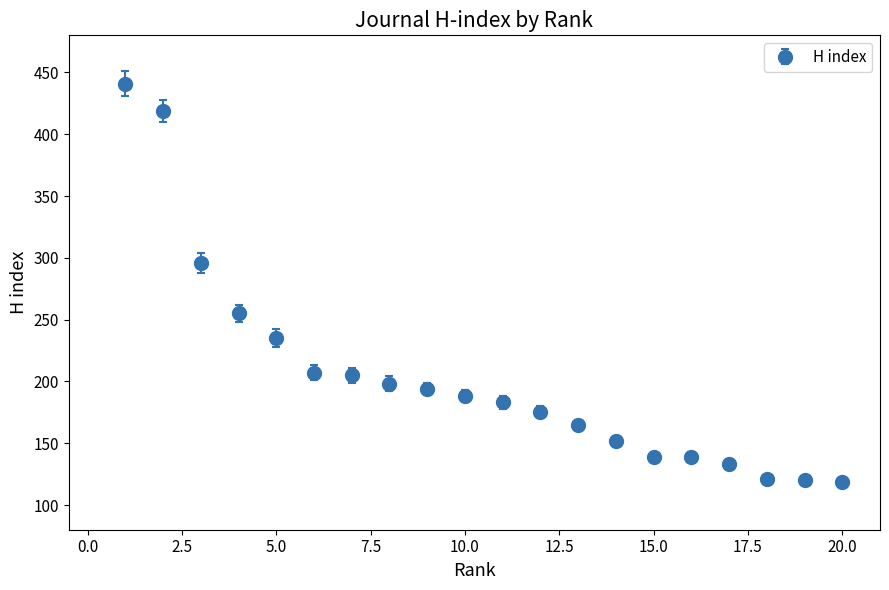

What is the difference between the second highest and second lowest values?

299